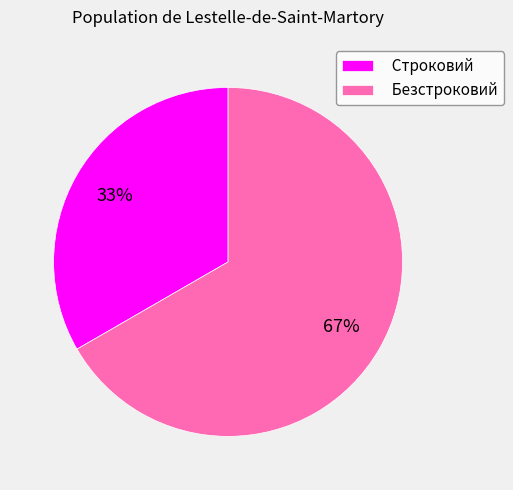

Count the number of slices in the pie.

2